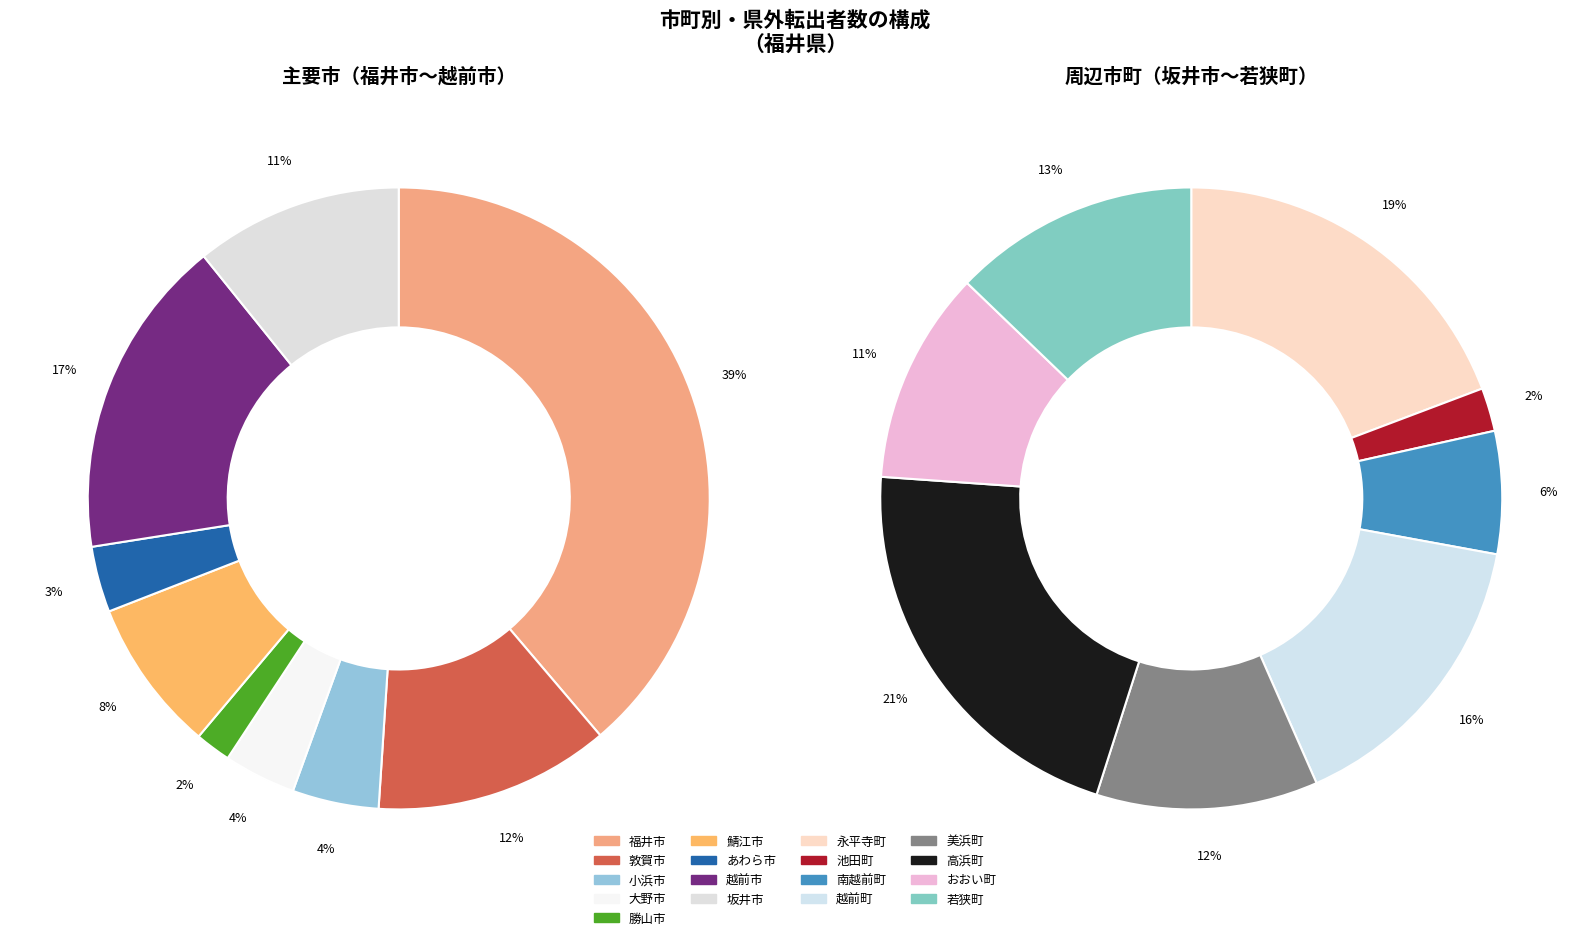

Is it true that 小浜市 is 4% of the pie?

True